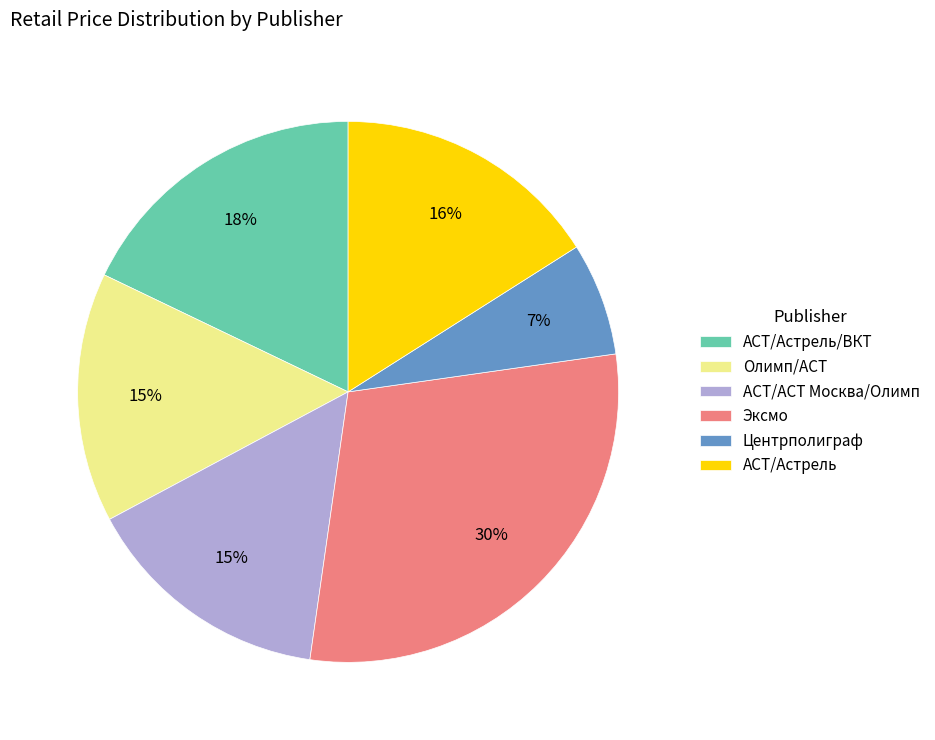

Between АСТ/Астрель and Олимп/АСТ, which is larger?

АСТ/Астрель